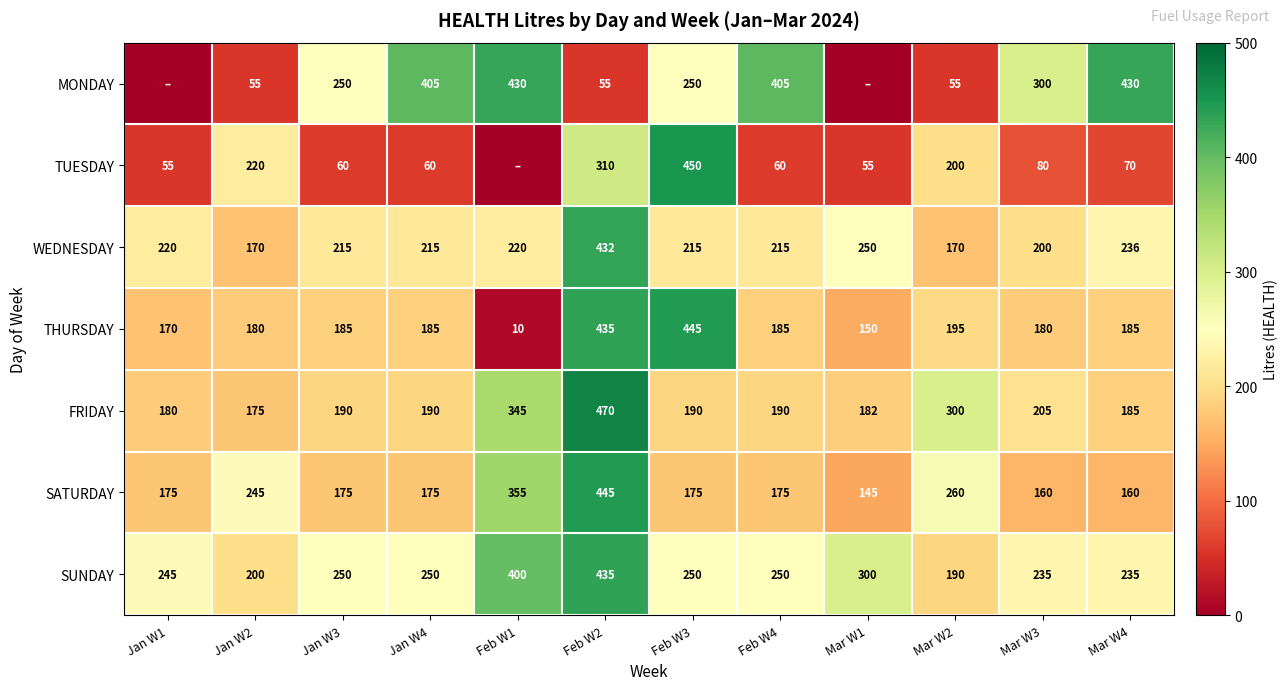

What is the sum of all THURSDAY values?

2505